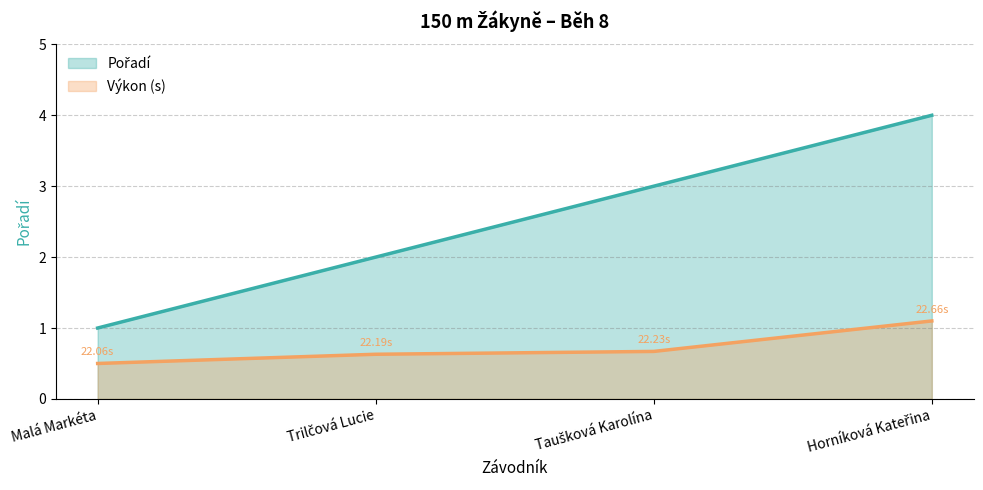

What position from the left is Malá Markéta?

1